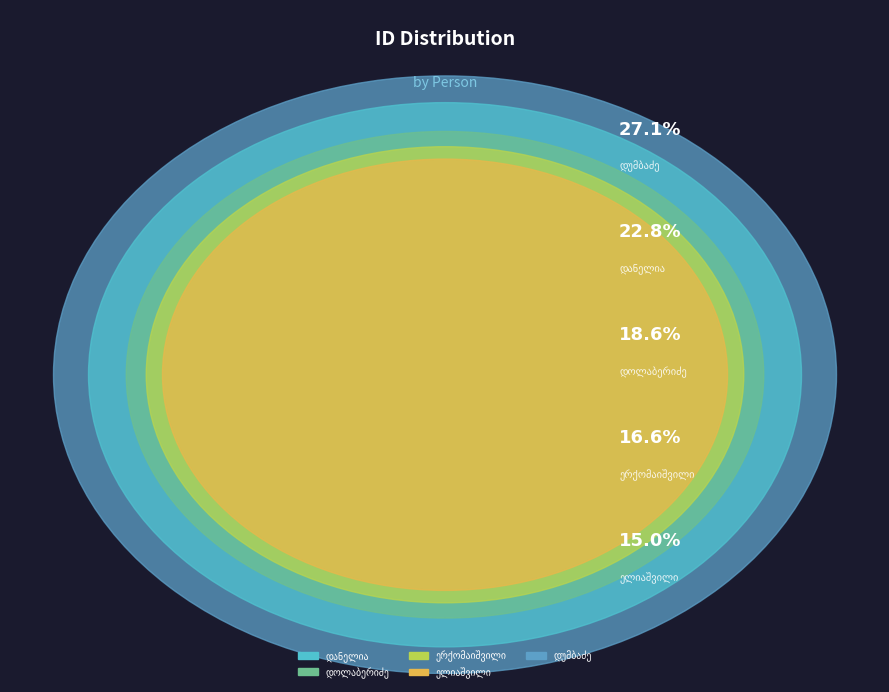

To the nearest percent, what is the combined percentage of ივანე თევდორეს ძე დანელია and დომენტი ლუკას ძე დოლაბერიძე?

41%